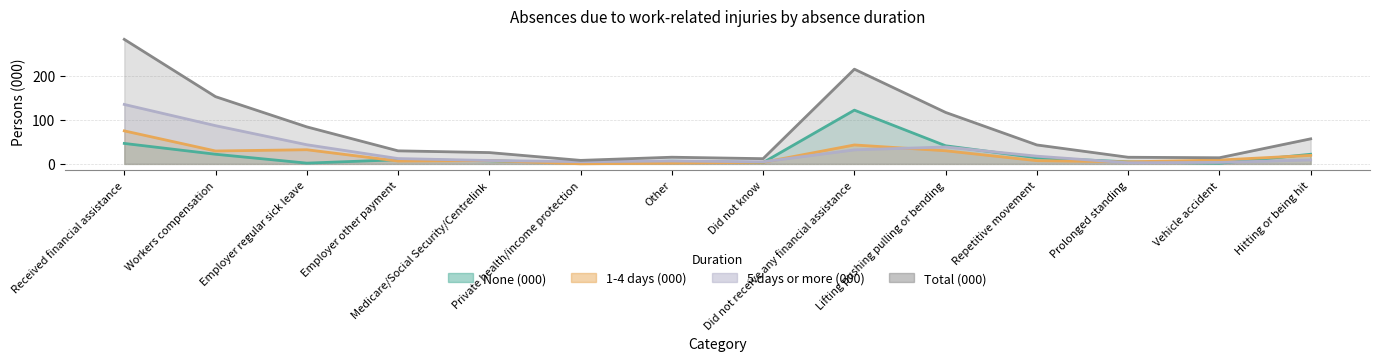

At Medicare/Social Security/Centrelink, list the series in order from smallest to largest.

None (000), 1-4 days (000), 5 days or more (000), Total (000)